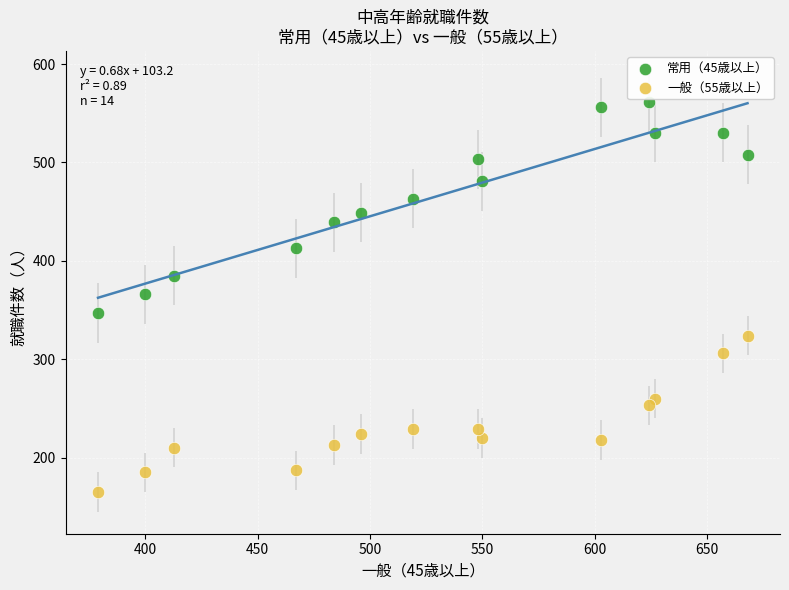

Which series contains the lowest Y value?

一般（55歳以上）